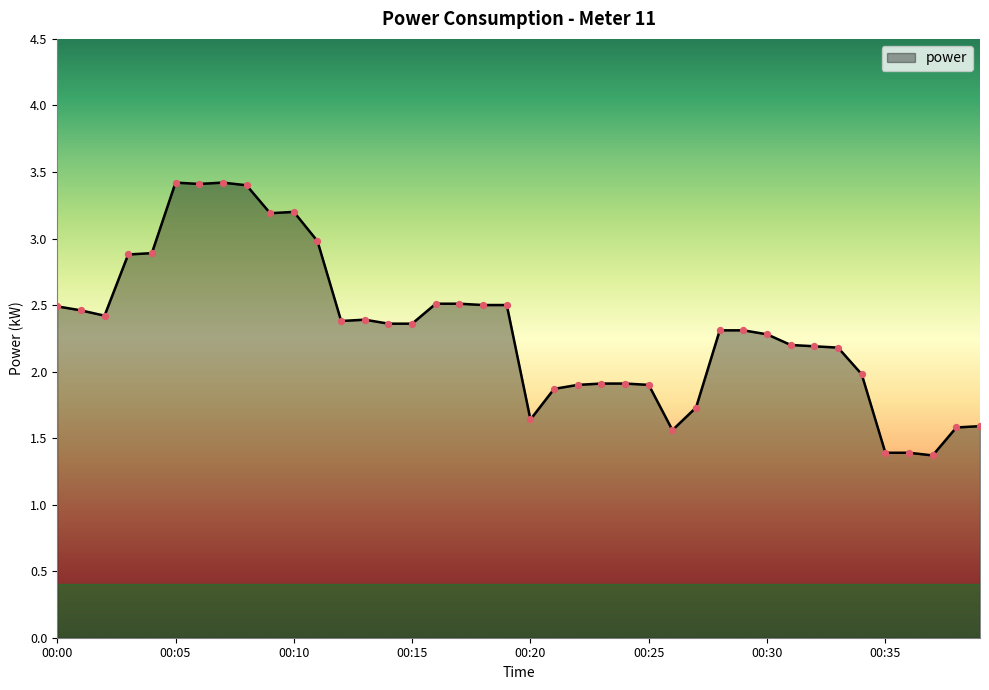

What is the smallest value displayed?

1.4